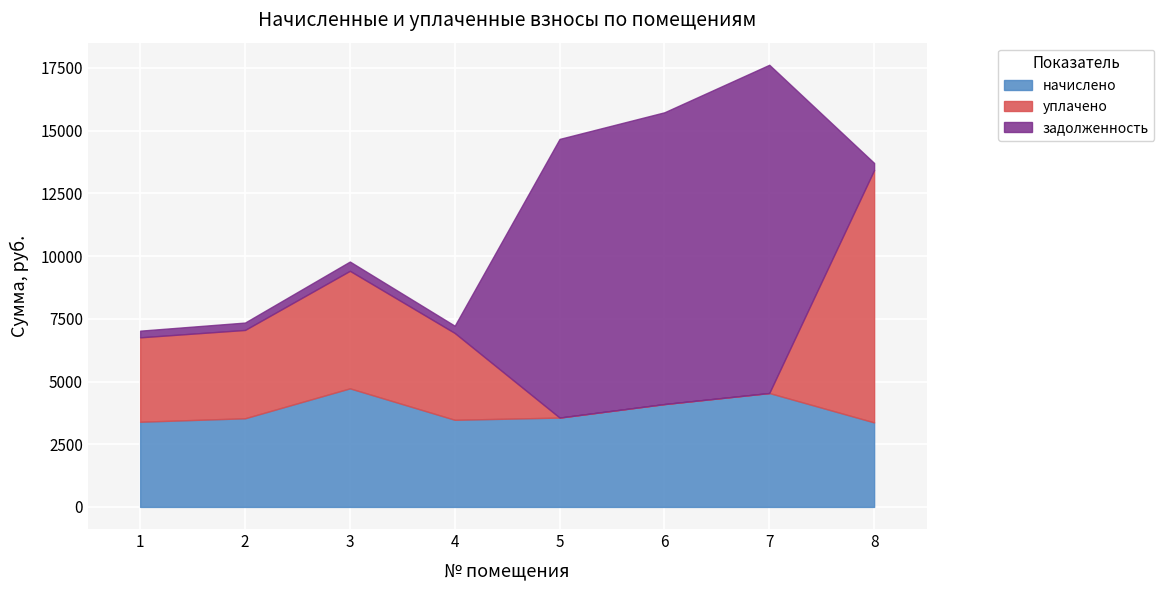

What is the difference between the second highest and second lowest values in the начислено series?

1145.0